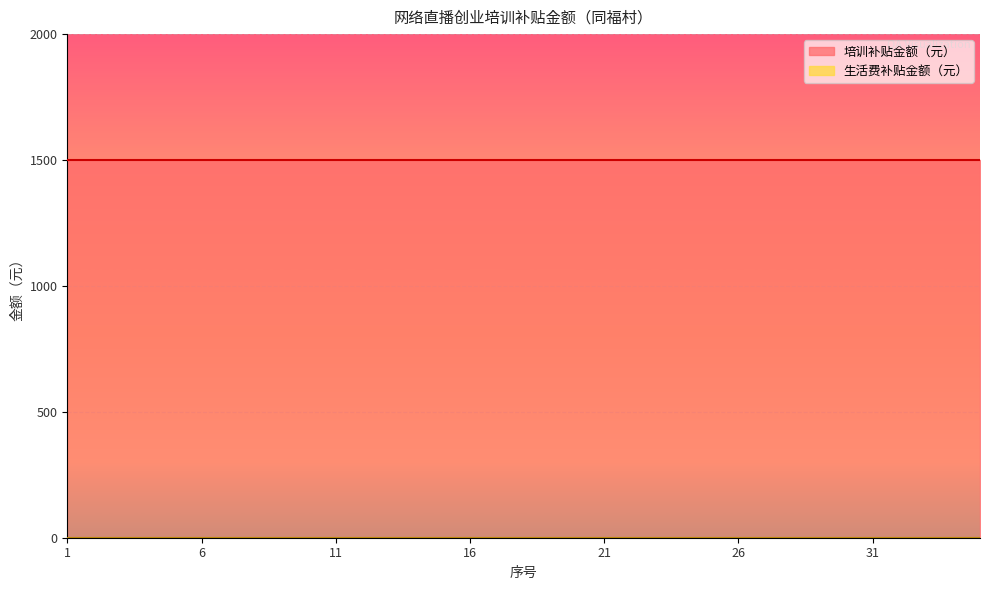

Where is 培训补贴金额（元） nearest to the value 1500?

1